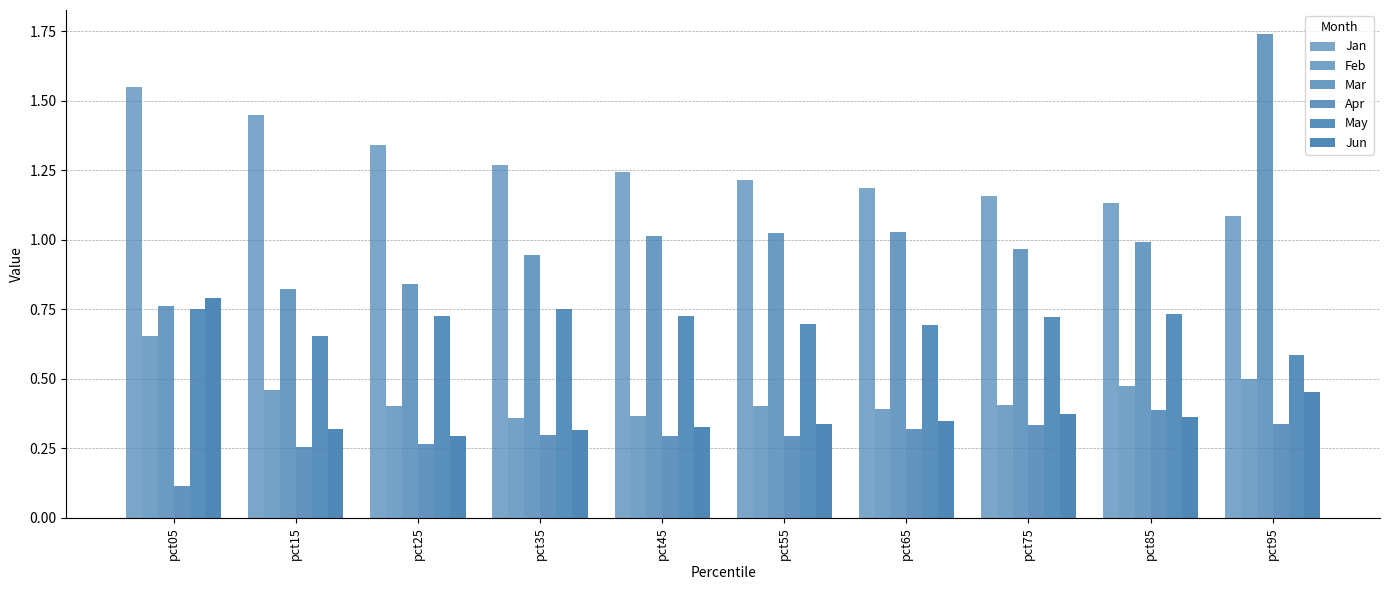

Reading left to right, transcribe all the data shown in this chart.

Jan: pct05=1.5	pct15=1.4	pct25=1.3	pct35=1.3	pct45=1.2	pct55=1.2	pct65=1.2	pct75=1.2	pct85=1.1	pct95=1.1
Feb: pct05=0.7	pct15=0.5	pct25=0.4	pct35=0.4	pct45=0.4	pct55=0.4	pct65=0.4	pct75=0.4	pct85=0.5	pct95=0.5
Mar: pct05=0.8	pct15=0.8	pct25=0.8	pct35=0.9	pct45=1.0	pct55=1.0	pct65=1.0	pct75=1.0	pct85=1.0	pct95=1.7
Apr: pct05=0.1	pct15=0.3	pct25=0.3	pct35=0.3	pct45=0.3	pct55=0.3	pct65=0.3	pct75=0.3	pct85=0.4	pct95=0.3
May: pct05=0.8	pct15=0.7	pct25=0.7	pct35=0.7	pct45=0.7	pct55=0.7	pct65=0.7	pct75=0.7	pct85=0.7	pct95=0.6
Jun: pct05=0.8	pct15=0.3	pct25=0.3	pct35=0.3	pct45=0.3	pct55=0.3	pct65=0.3	pct75=0.4	pct85=0.4	pct95=0.5